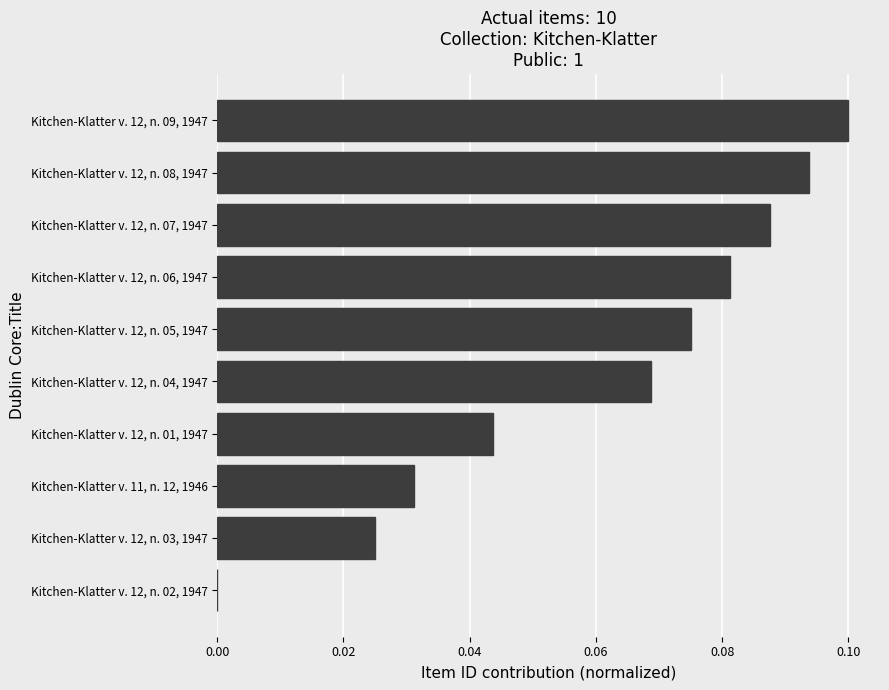

At which category does the chart reach its peak across all series?

Kitchen-Klatter v. 12, n. 09, 1947